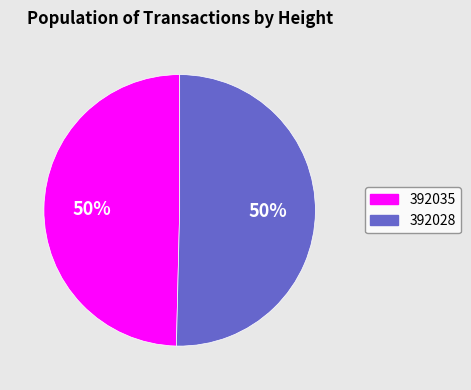

Is the sum of 392028 and 392035 greater than half?

Yes